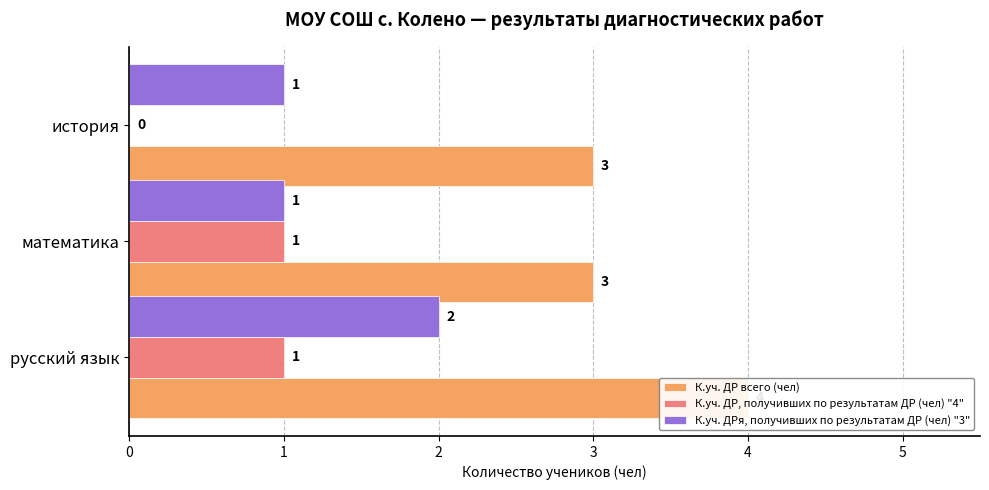

The value of К.уч. ДРя, получивших по результатам ДР (чел) "3" at математика is 1. True or false?

True